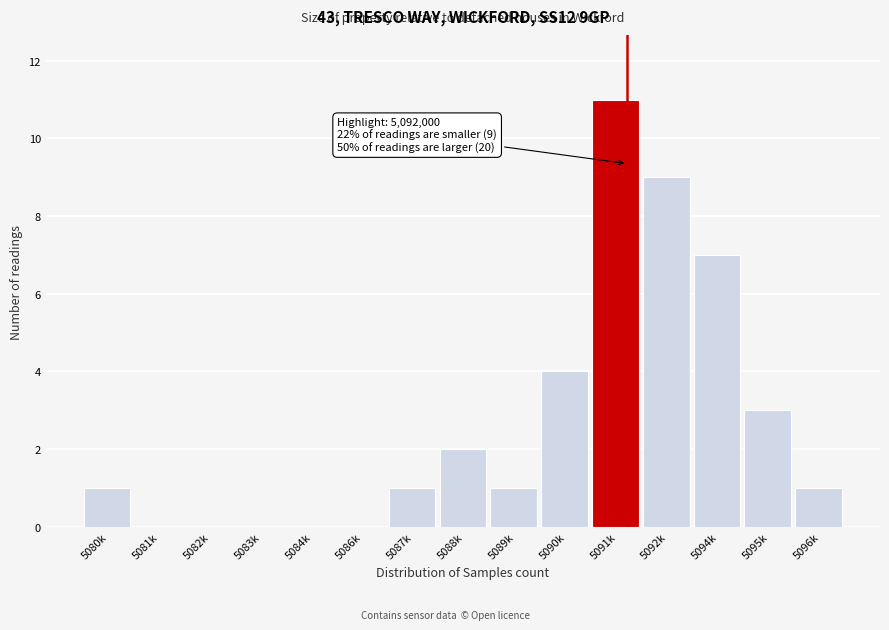

Reading right to left, transcribe all the data shown in this chart.

5096k=1	5095k=3	5094k=7	5092k=9	5091k=11	5090k=4	5089k=1	5088k=2	5087k=1	5086k=0	5084k=0	5083k=0	5082k=0	5081k=0	5080k=1